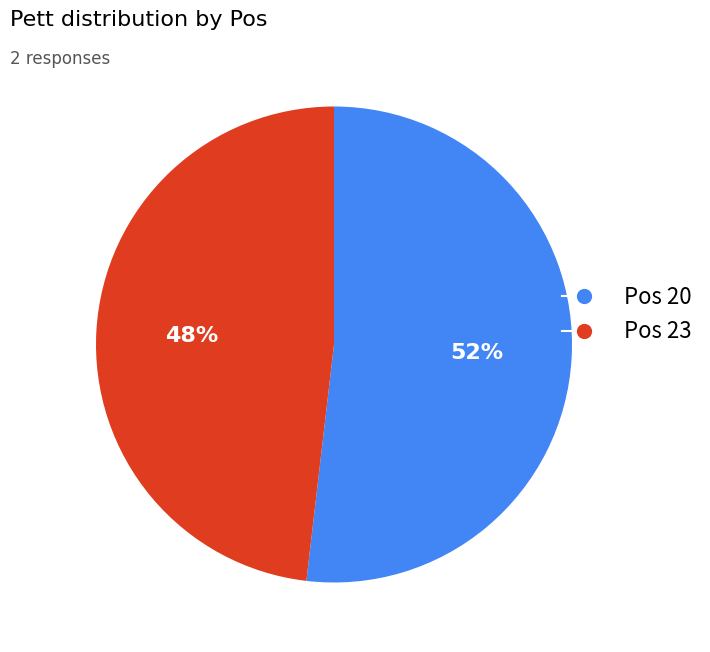

Is there any slice that represents more than half of the pie?

Yes